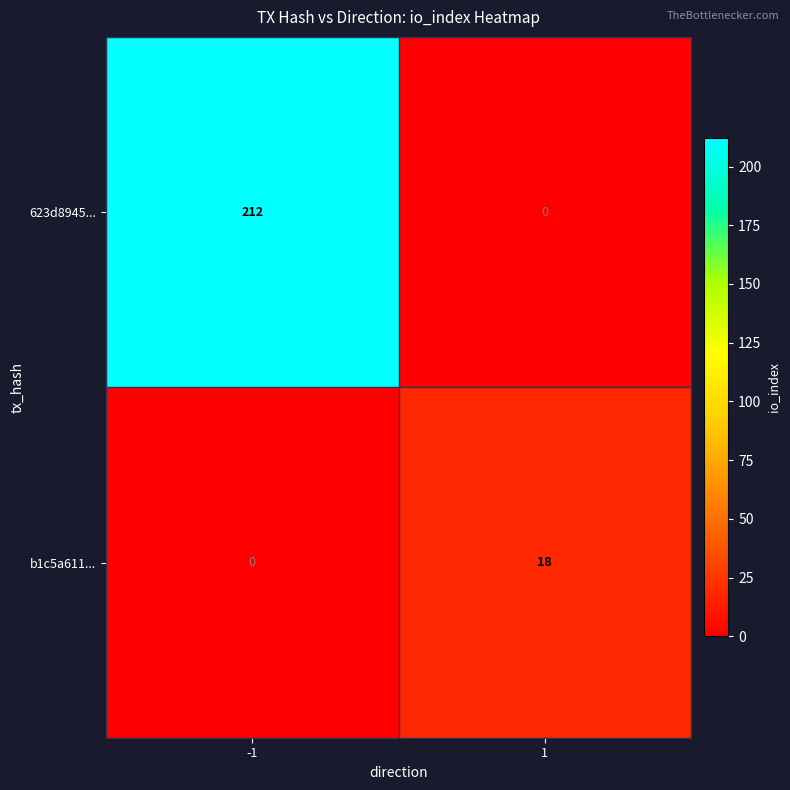

Is it true that b1c5a611... equals 0 at -1?

True